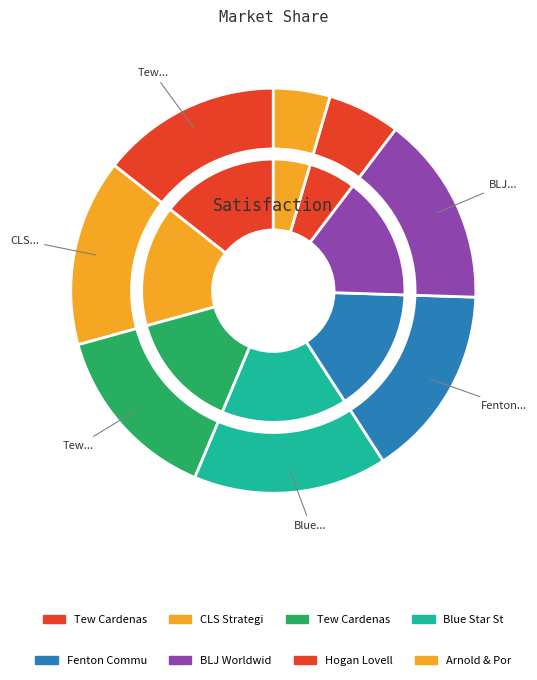

Combined, what portion of the pie is Tew Cardenas (2007) and Hogan Lovells US LLP?

20.2%